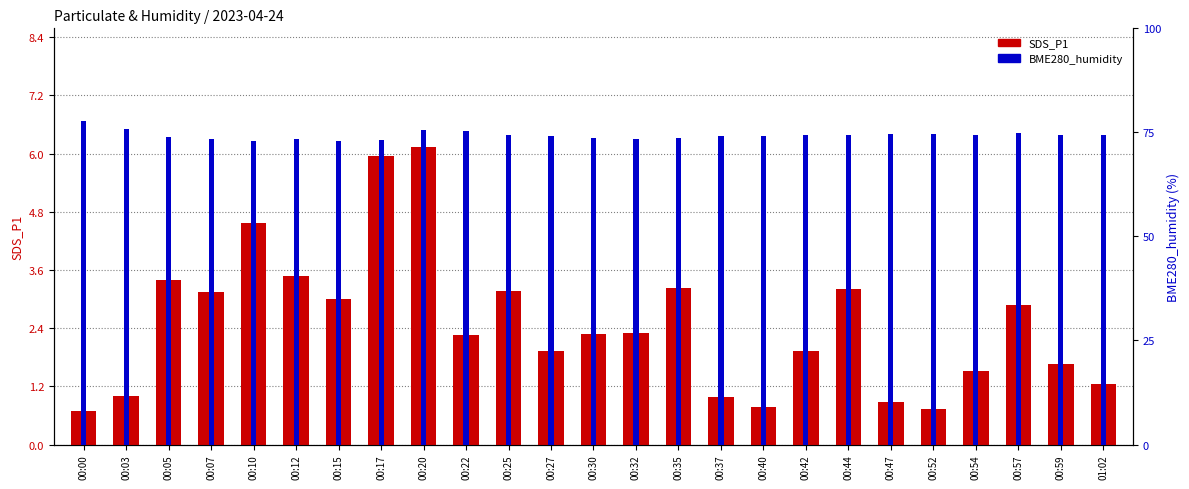

Reading left to right, transcribe all the data shown in this chart.

SDS_P1: 00:00=0.7	00:03=1.0	00:05=3.4	00:07=3.1	00:10=4.6	00:12=3.5	00:15=3.0	00:17=6.0	00:20=6.1	00:22=2.2	00:25=3.2	00:27=1.9	00:30=2.3	00:32=2.3	00:35=3.2	00:37=1.0	00:40=0.8	00:42=1.9	00:44=3.2	00:47=0.9	00:52=0.7	00:54=1.5	00:57=2.9	00:59=1.7	01:02=1.2
BME280_humidity: 00:00=77.6	00:03=75.8	00:05=73.9	00:07=73.4	00:10=73.0	00:12=73.3	00:15=73.0	00:17=73.1	00:20=75.7	00:22=75.4	00:25=74.5	00:27=74.2	00:30=73.6	00:32=73.4	00:35=73.7	00:37=74.0	00:40=74.2	00:42=74.3	00:44=74.3	00:47=74.6	00:52=74.6	00:54=74.5	00:57=74.9	00:59=74.4	01:02=74.3